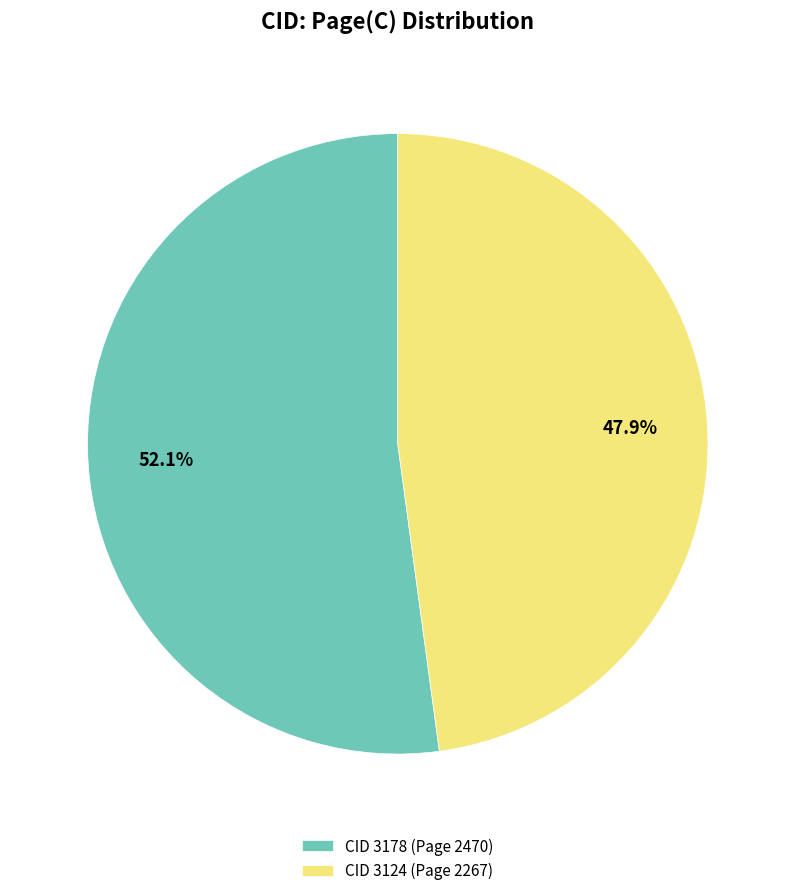

Rank the categories by value from lowest to highest.

CID 3124 (Page 2267), CID 3178 (Page 2470)